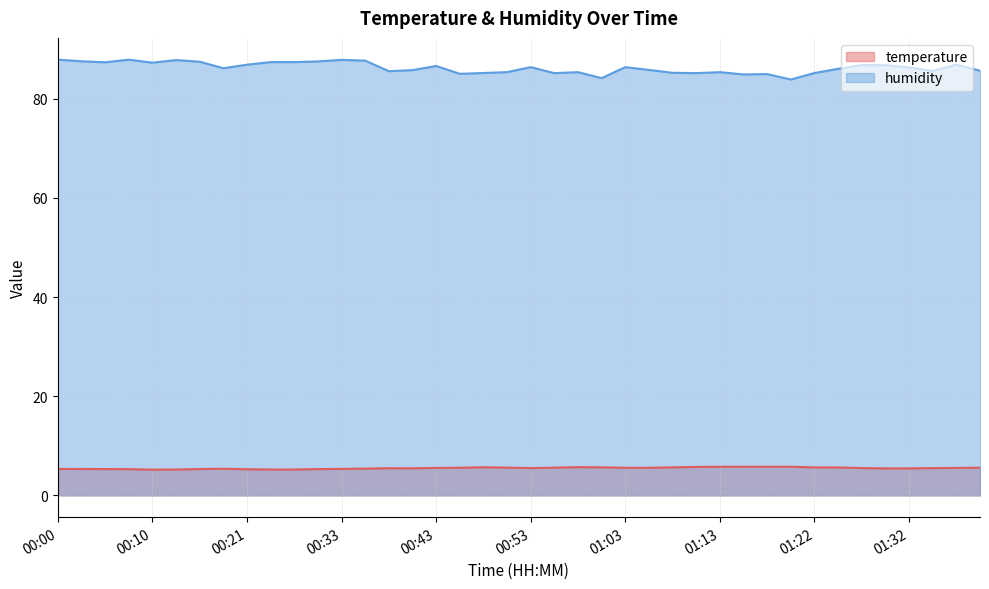

What position from the left is 00:12?

6